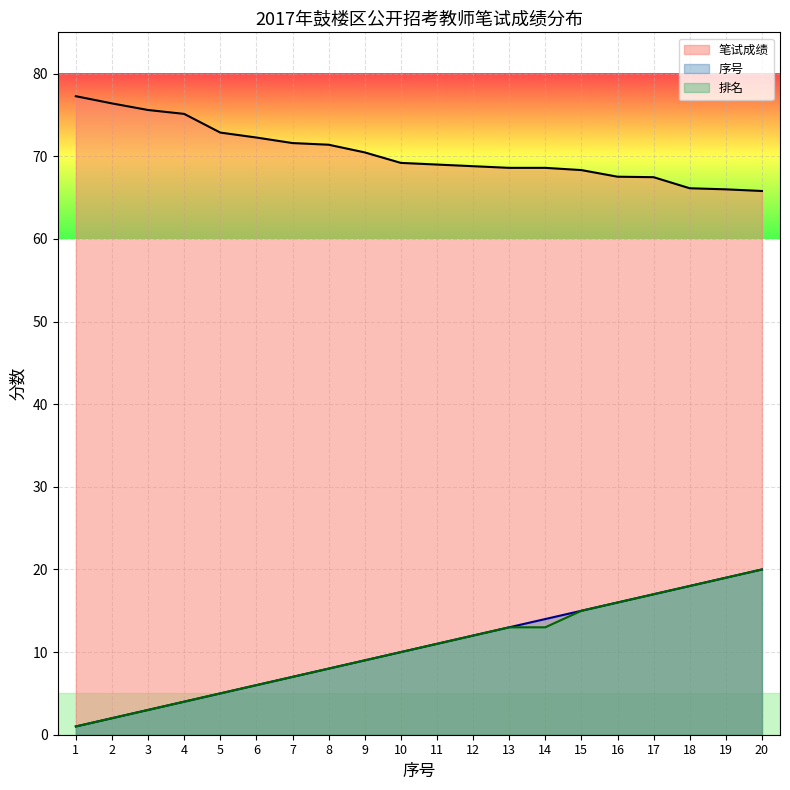

Where is 序号_line nearest to the value 10?

10